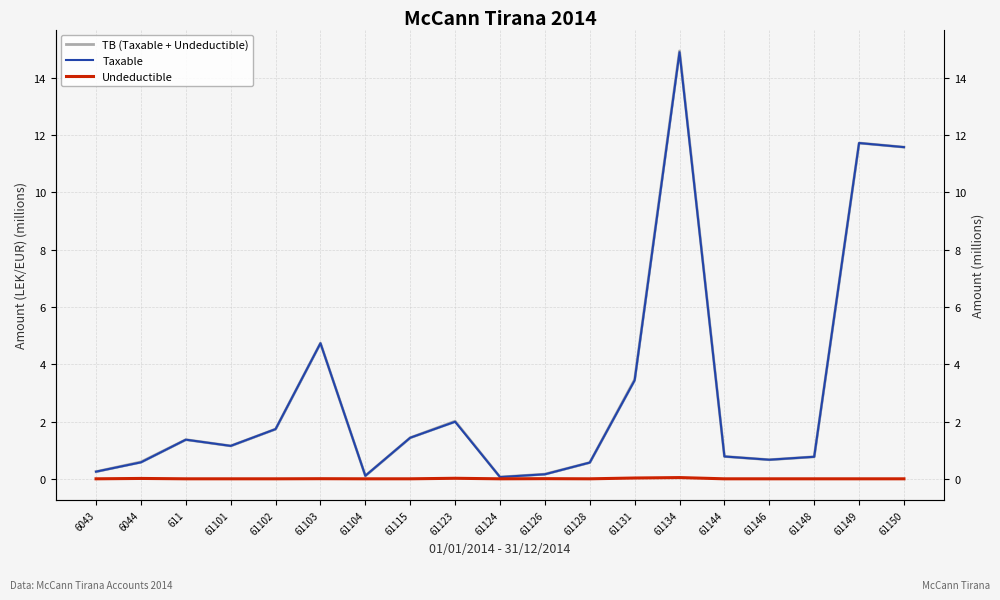

The value of TB (Taxable + Undeductible) at 61126 is 0.3. True or false?

False